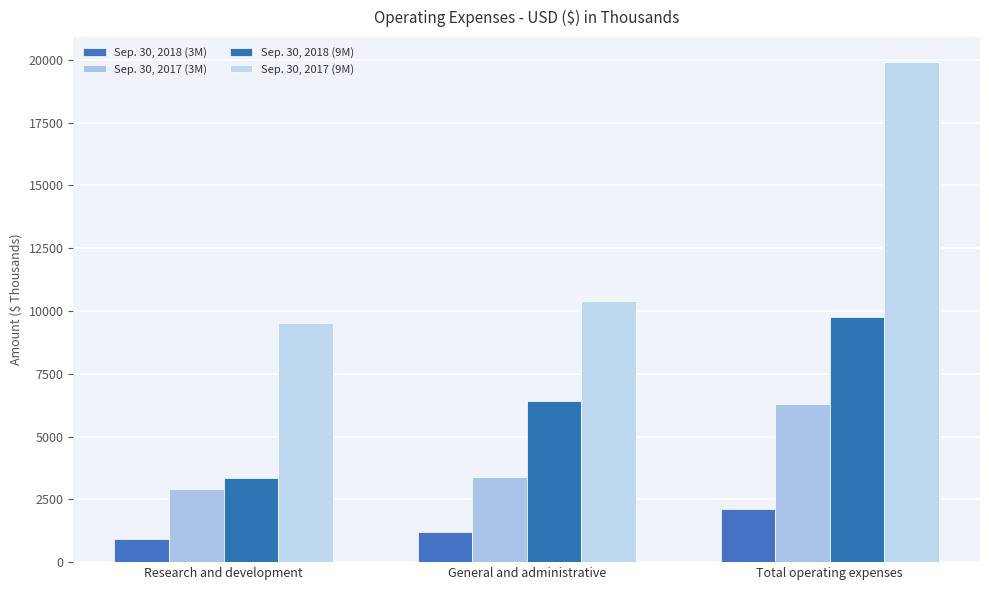

Rank the series by their maximum value, from lowest to highest.

Sep. 30, 2018 (3M), Sep. 30, 2017 (3M), Sep. 30, 2018 (9M), Sep. 30, 2017 (9M)